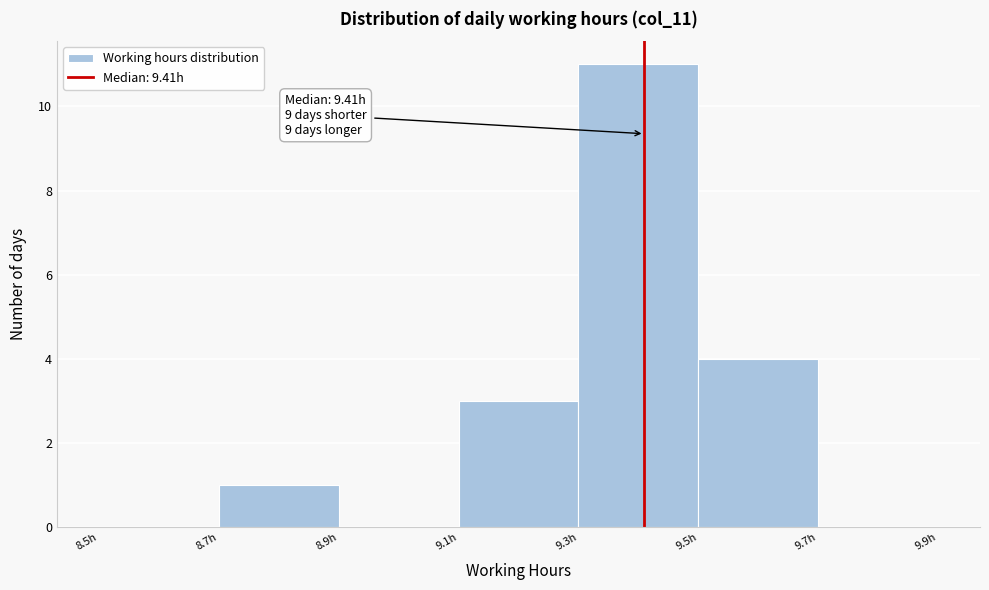

Over which range of the x-axis is the bar tallest?

9.3 to 9.5